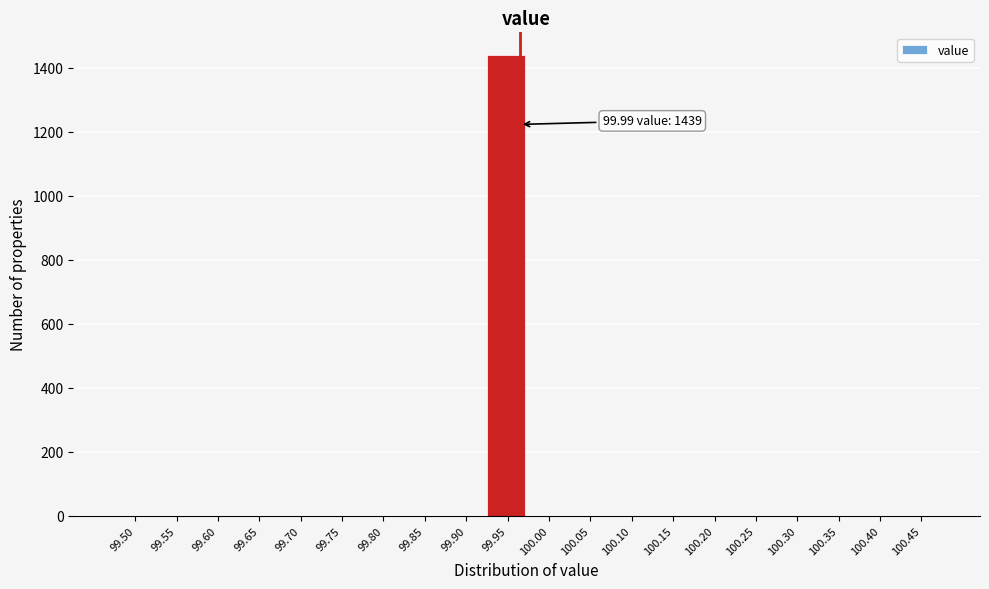

Reading left to right, what are all the values shown in this chart?

99.50=0	99.55=0	99.60=0	99.65=0	99.70=0	99.75=0	99.80=0	99.85=0	99.90=0	99.95=1439	100.00=0	100.05=0	100.10=0	100.15=0	100.20=0	100.25=0	100.30=0	100.35=0	100.40=0	100.45=0